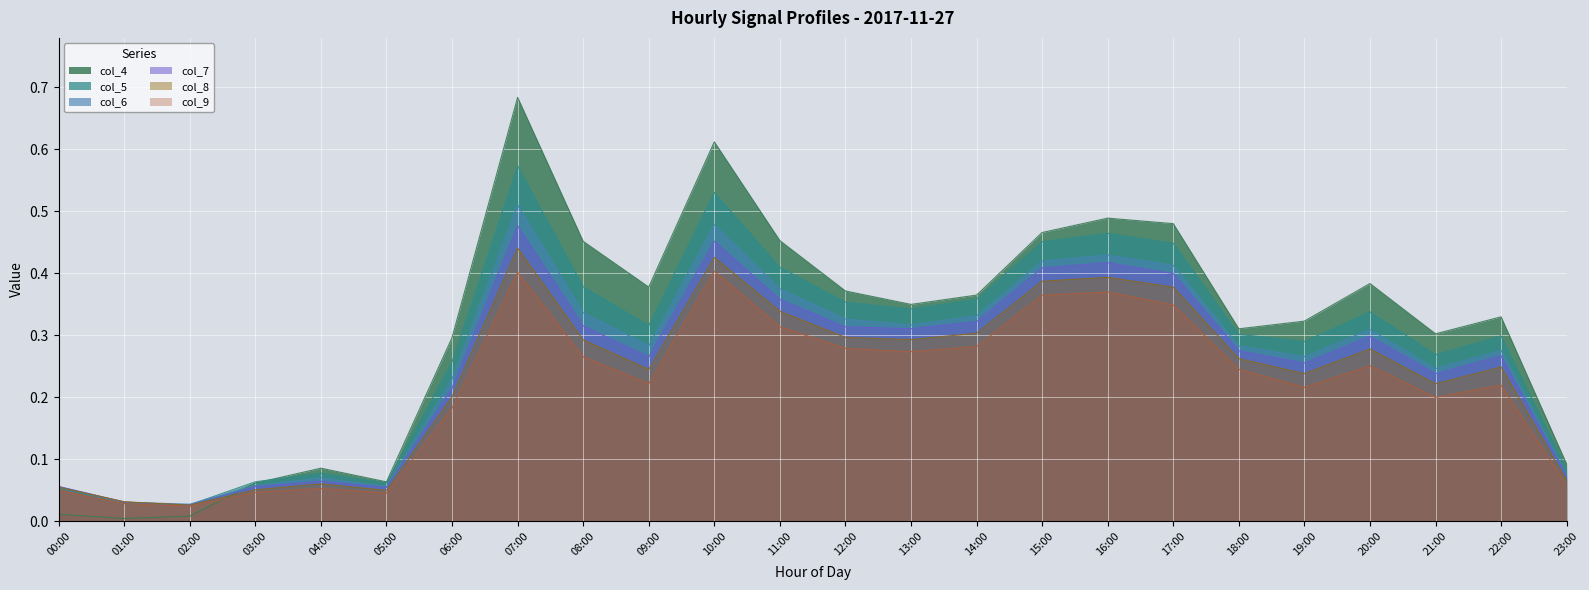

Which series ends up on top after the final intersection of col_8 and col_7?

col_7